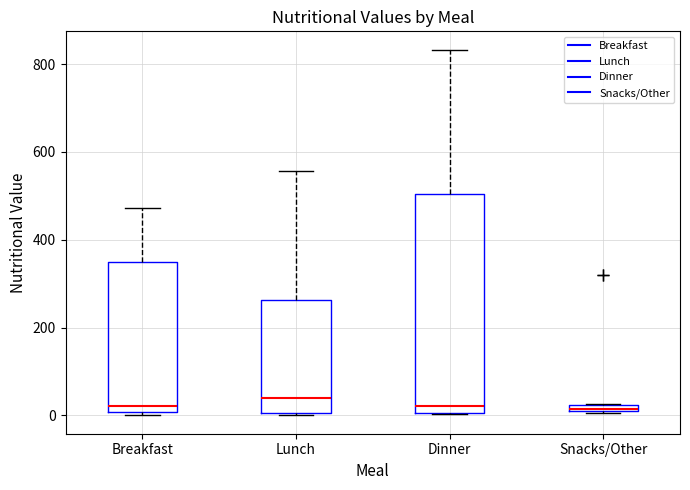

Which box is the tallest, from its lower edge to its upper edge?

Dinner